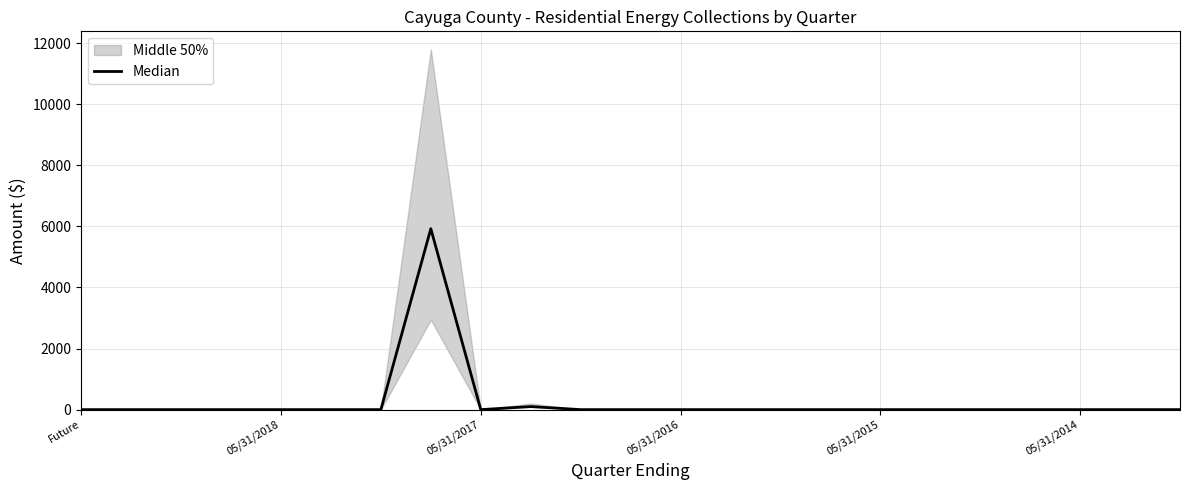

Does the chart have visible grid lines?

Yes